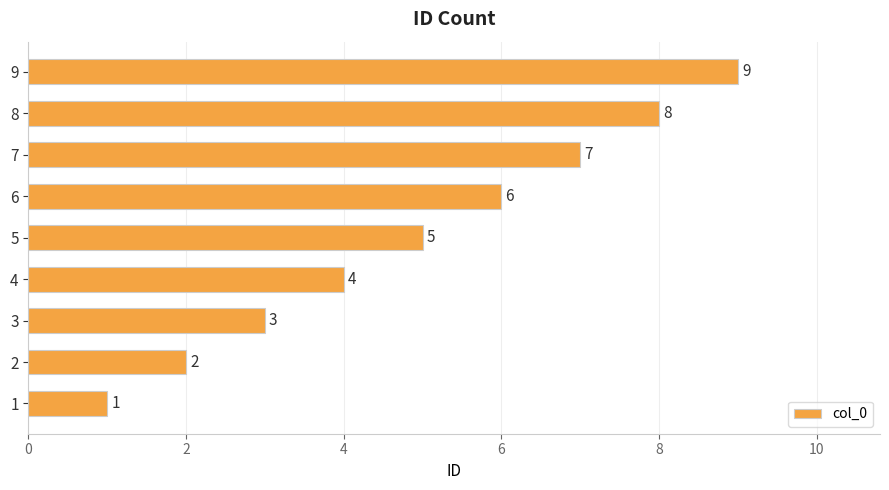

Which label corresponds to the largest value in the chart?

9